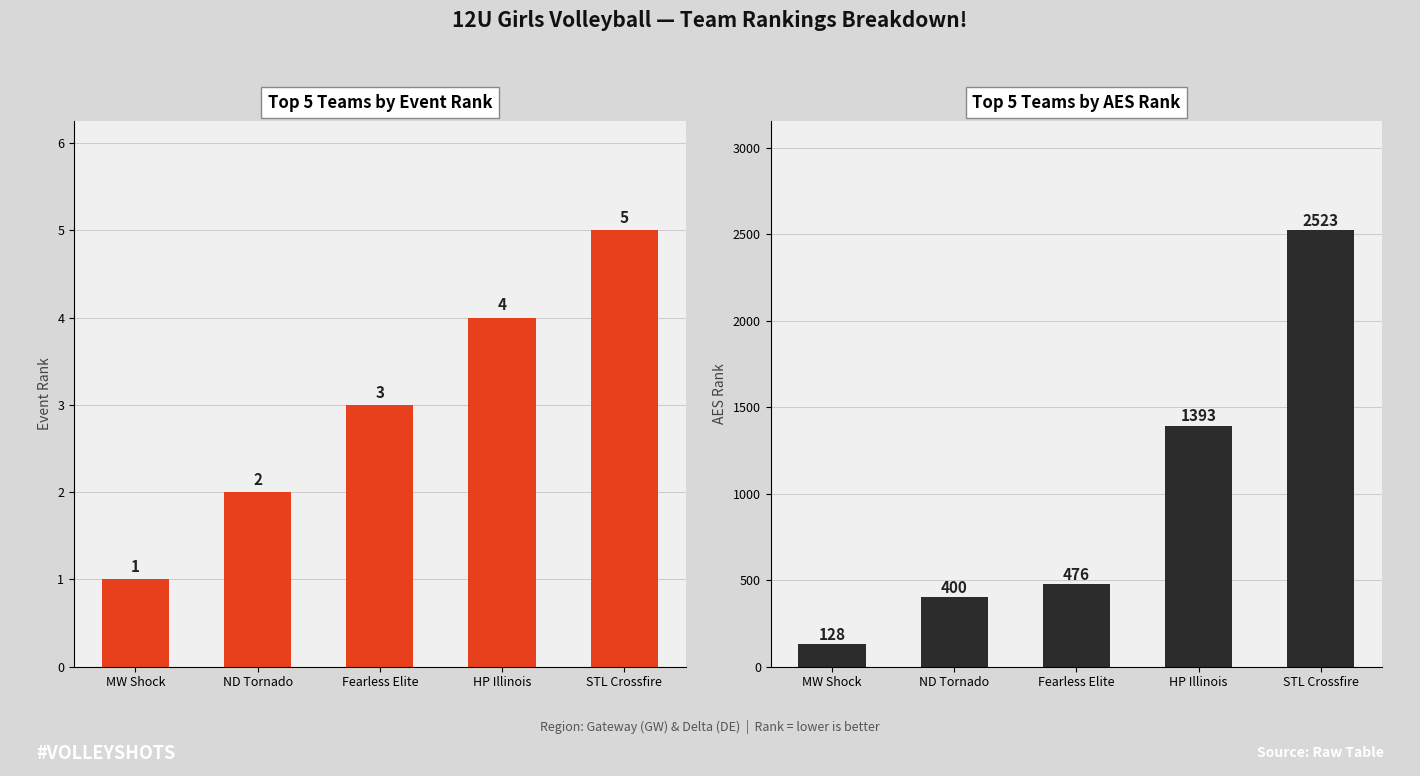

Rank the series by their maximum value, from highest to lowest.

AES Rank, Event Rank